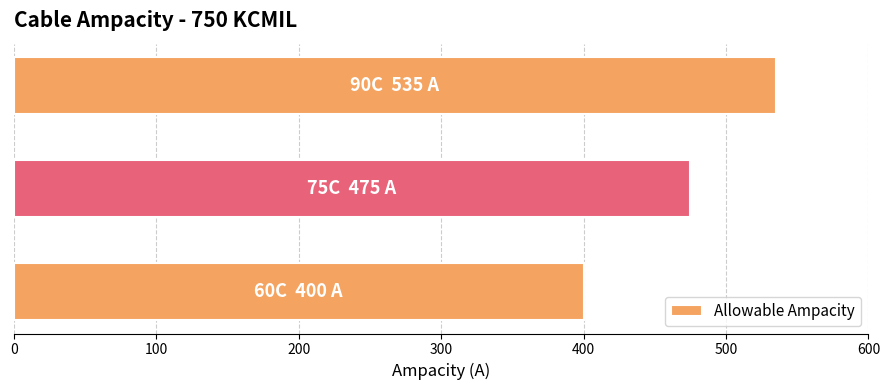

What is the sum of all values?

1410